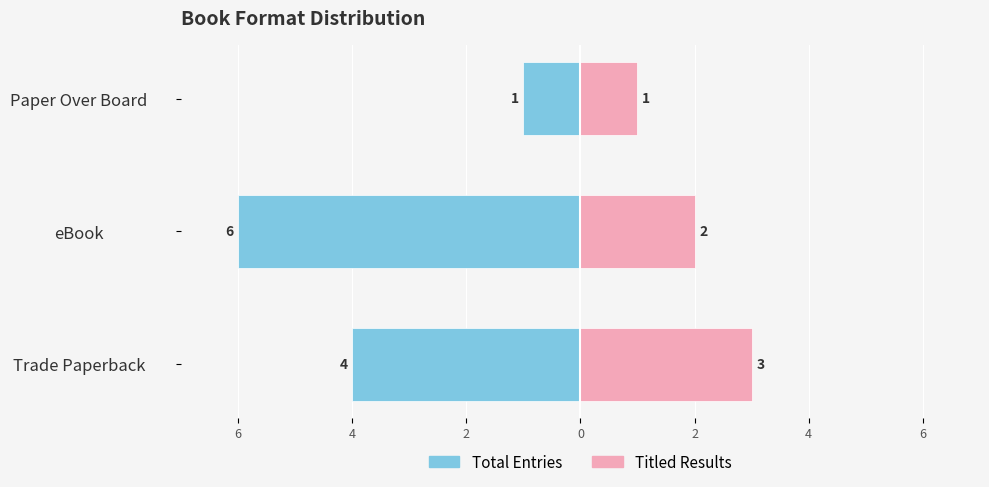

Reading left to right, list all the values displayed in this chart.

Total Entries: -4	-6	-1
Titled Results: 3	2	1